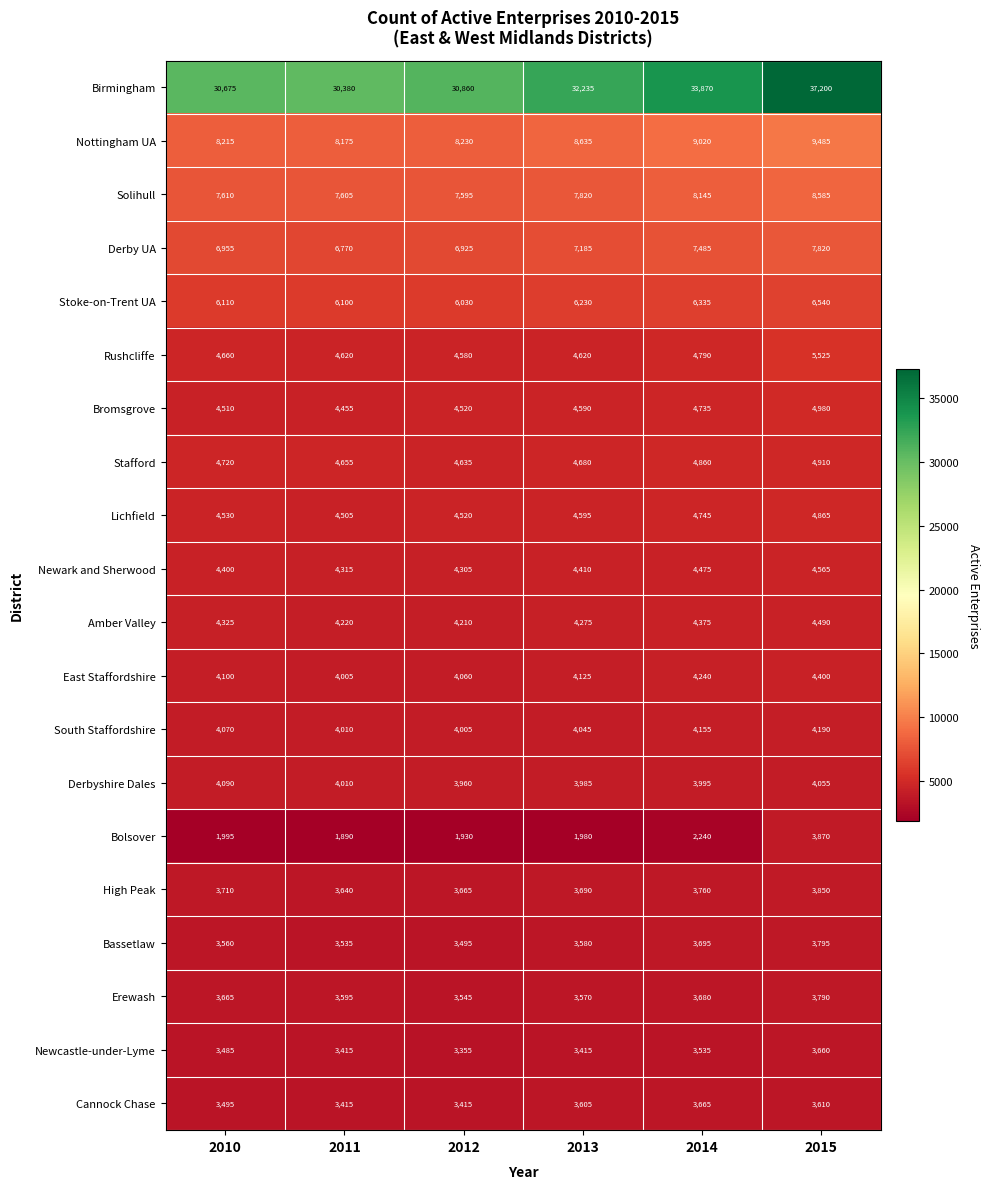

What is the difference between the Bassetlaw values at 2013 and 2015?

215